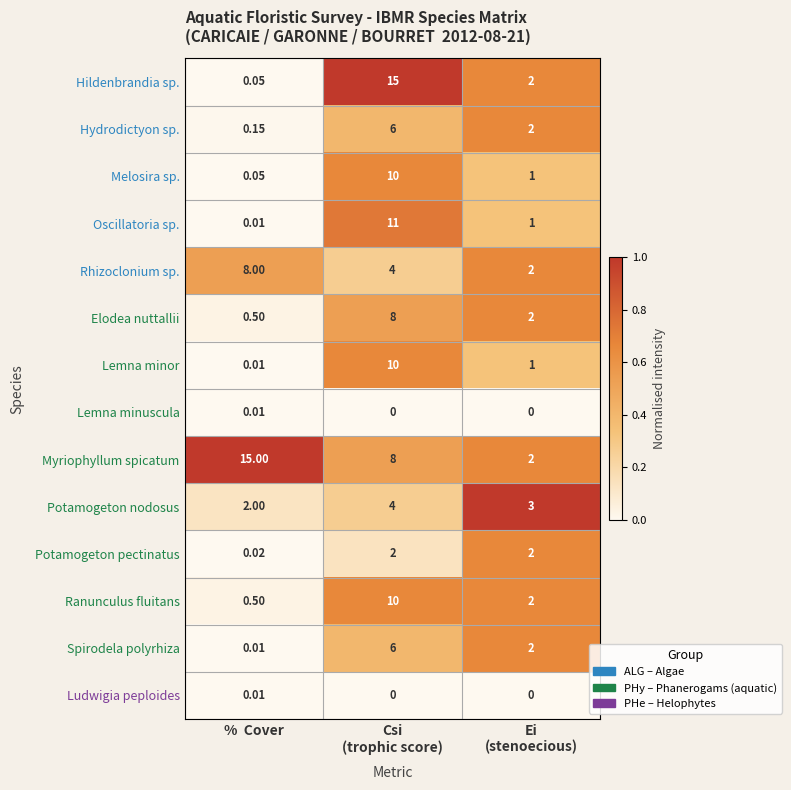

At which category is the sum across all series the highest?

Csi
(trophic score)